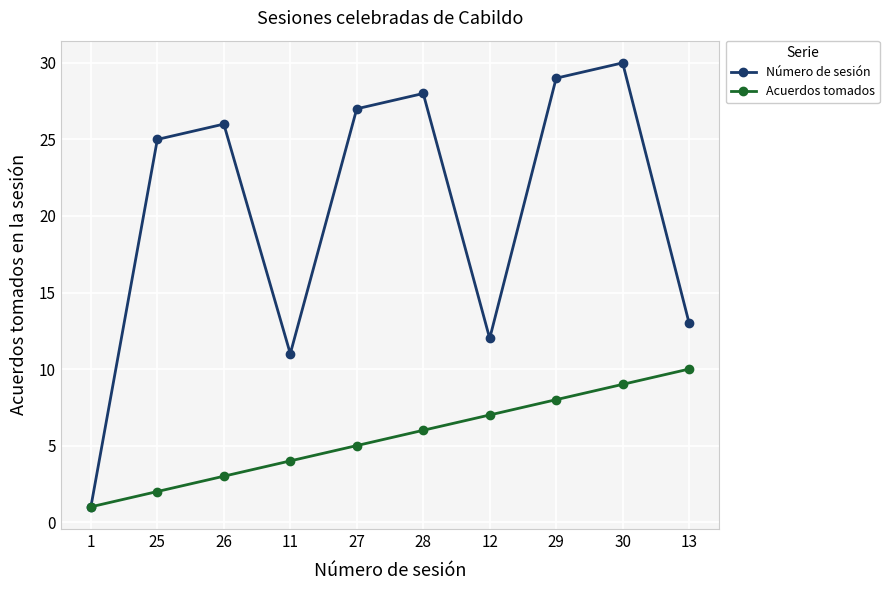

In Número de sesión, how many points are higher than both neighbors (excluding endpoints)?

3